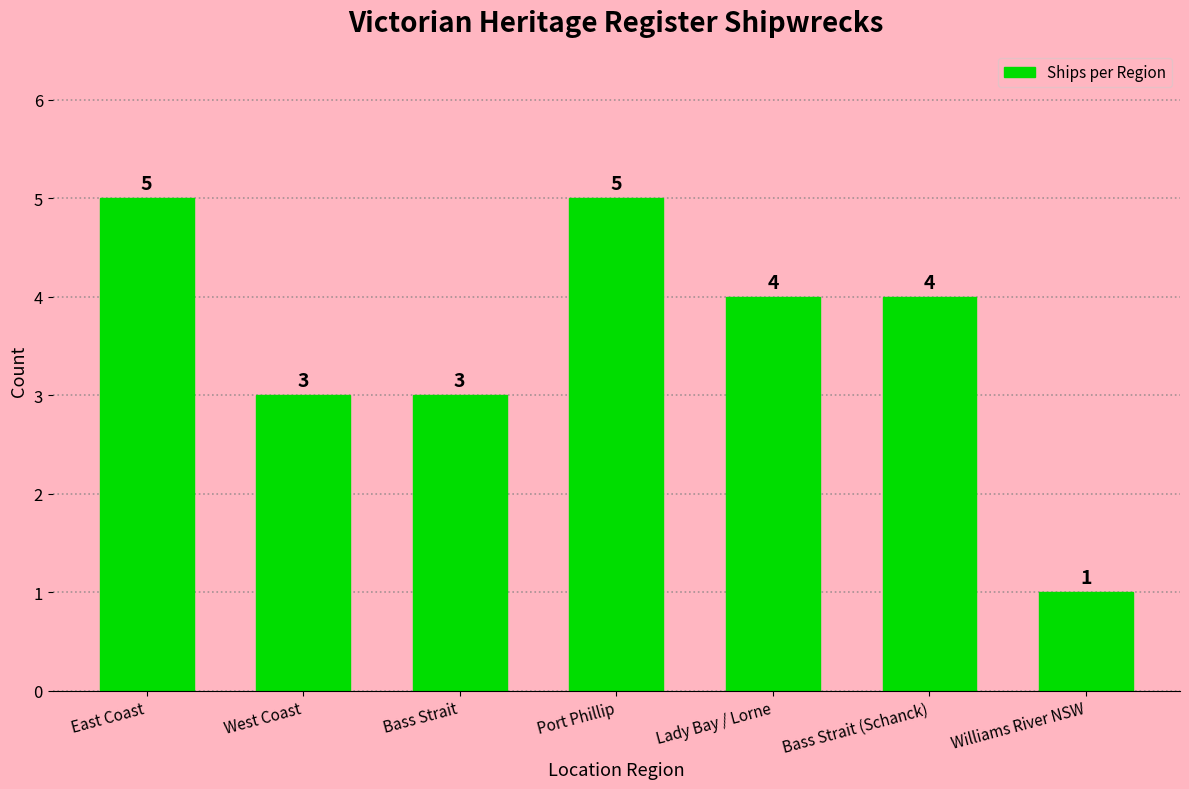

At which category does the chart reach its minimum across all series?

Williams River NSW